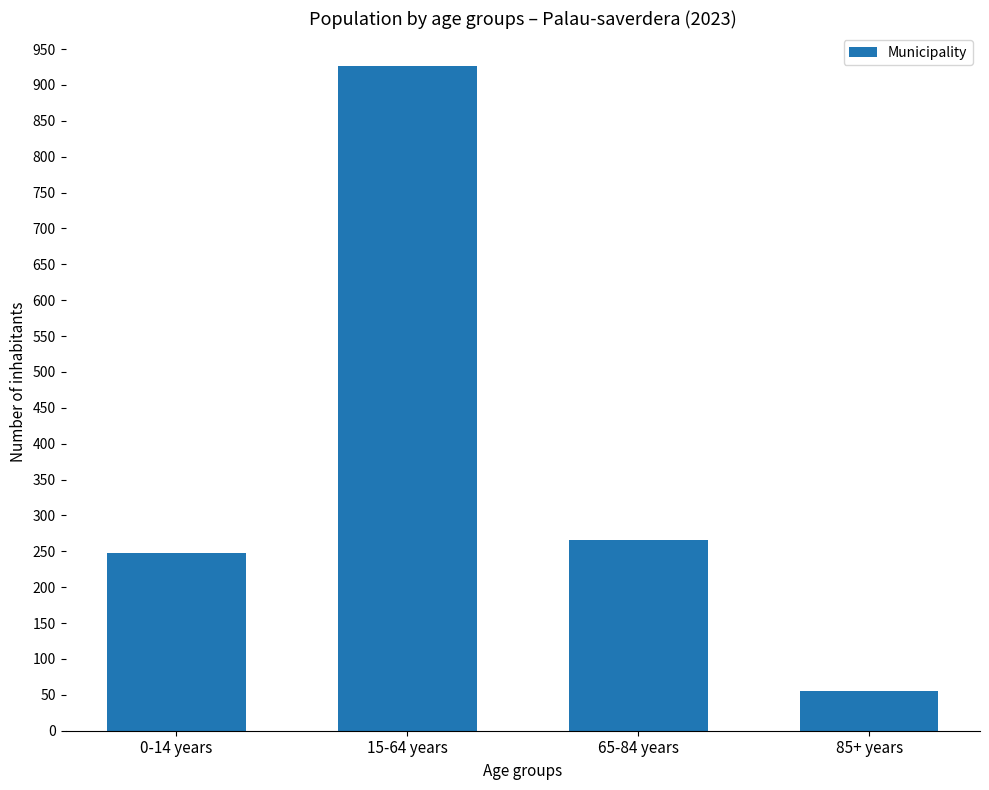

What is the change in value from 0-14 years to 85+ years?

-192